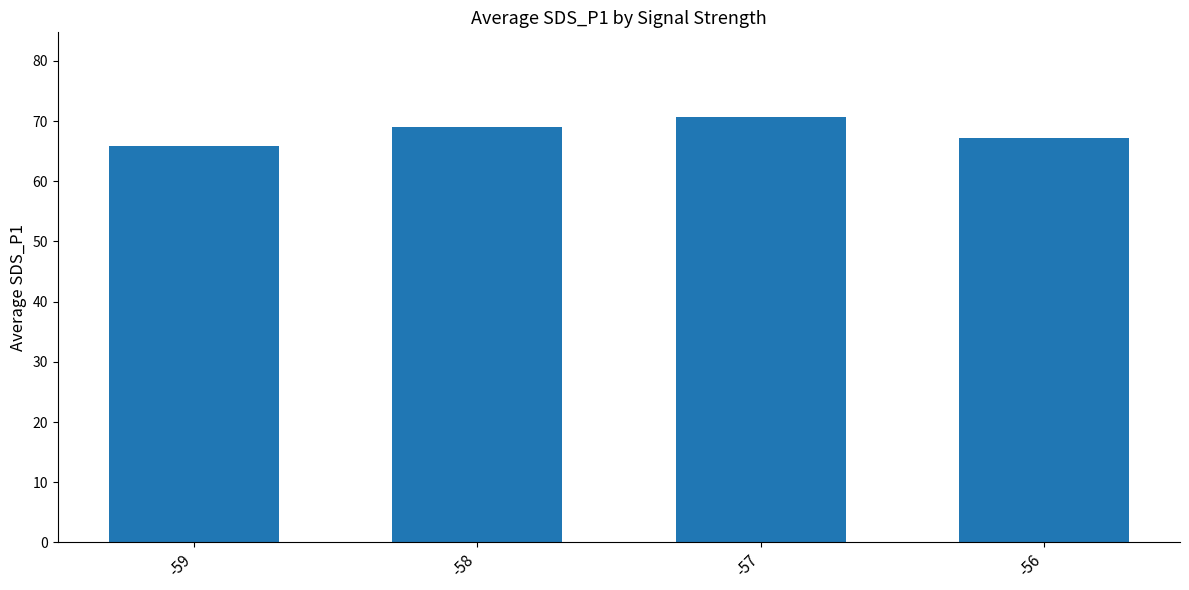

What is the smallest value displayed?

65.9